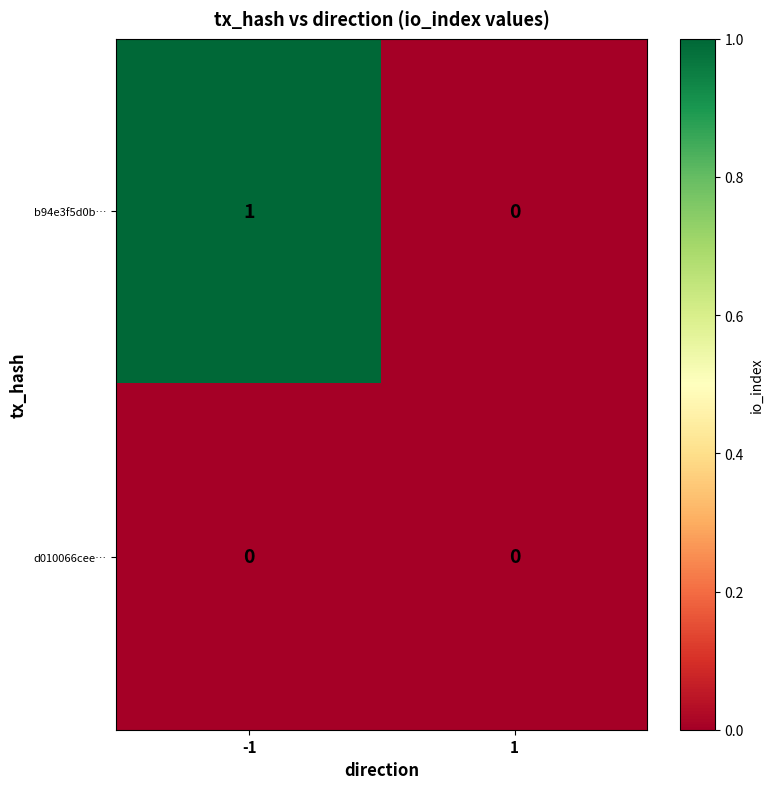

What is the total value across all series at -1?

1